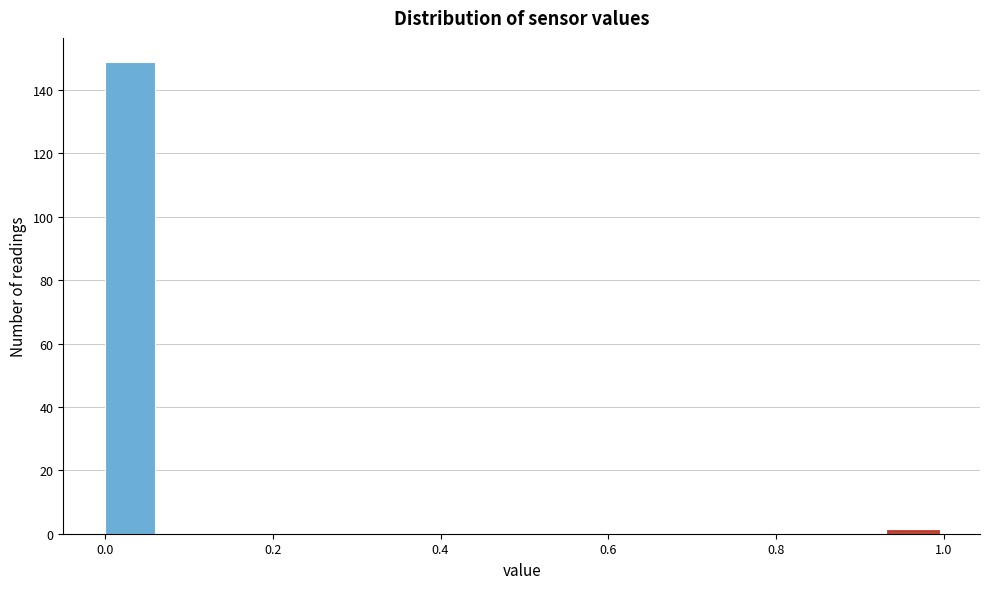

Around what value on the x-axis is the tallest bar? Give the approximate position of its centre, as read against the axis.

0.04